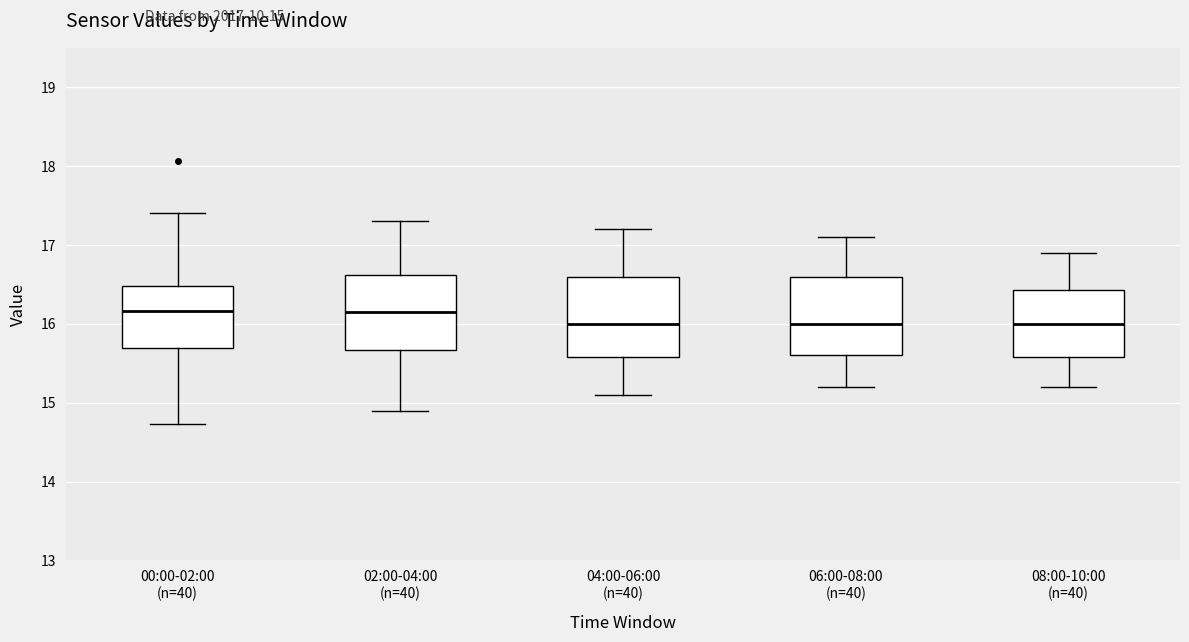

Reading left to right, transcribe this box plot: for each box, give where its median line is, the range the box spans, and where its two whiskers end, as read against the y-axis. The values are not printed on the chart, so give them approximately, as read against the axis.

00:00-02:00 (n=40): median 16.2, box 15.7 to 16.5, whiskers 14.7 to 17.4
02:00-04:00 (n=40): median 16.2, box 15.7 to 16.6, whiskers 14.9 to 17.3
04:00-06:00 (n=40): median 16.0, box 15.6 to 16.6, whiskers 15.1 to 17.2
06:00-08:00 (n=40): median 16.0, box 15.6 to 16.6, whiskers 15.2 to 17.1
08:00-10:00 (n=40): median 16.0, box 15.6 to 16.4, whiskers 15.2 to 16.9